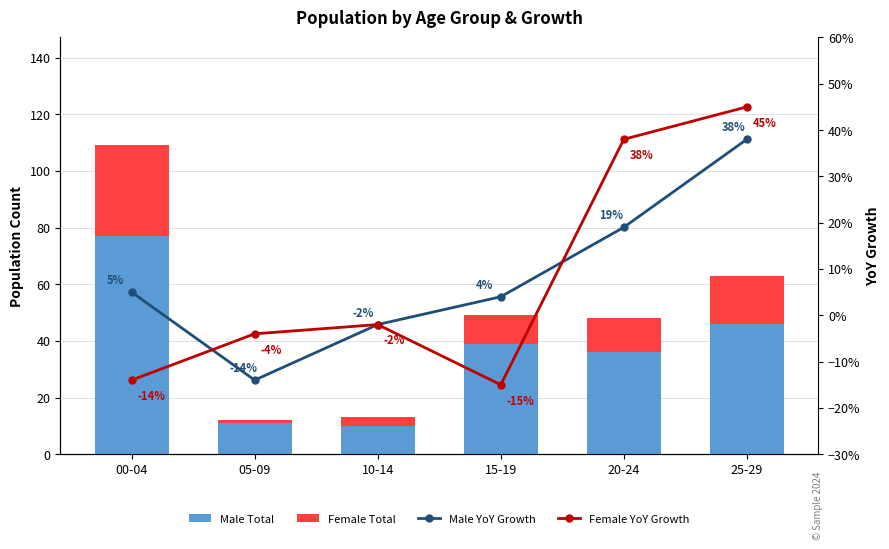

How many groups of bars are there?

6